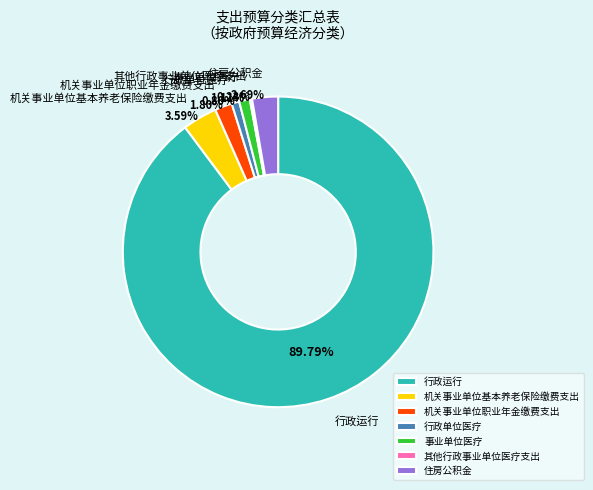

To the nearest percent, what percentage of the pie is 住房公积金?

3%